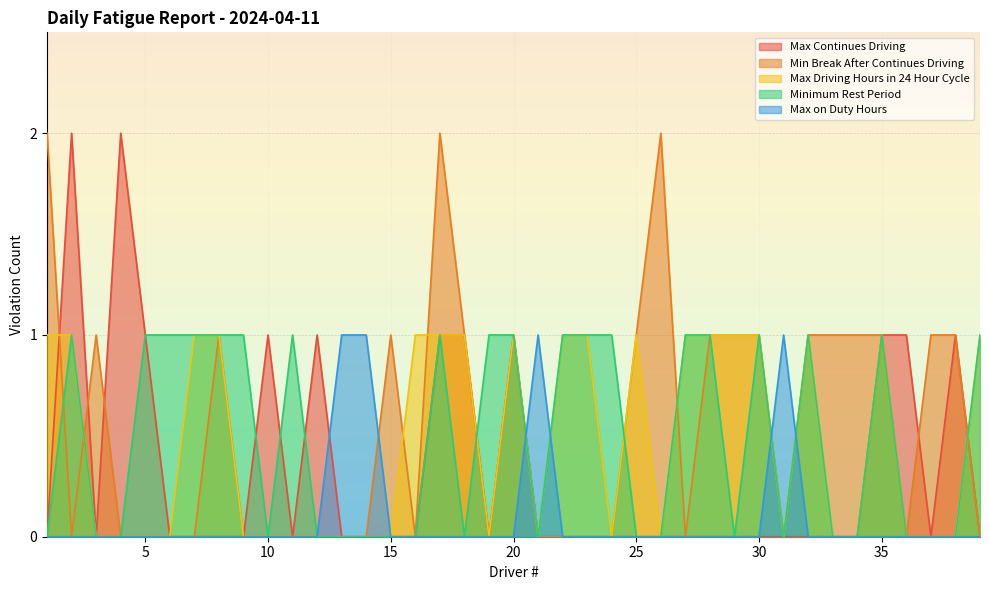

What is the sum of the Minimum Rest Period values at 36 and 24?

1